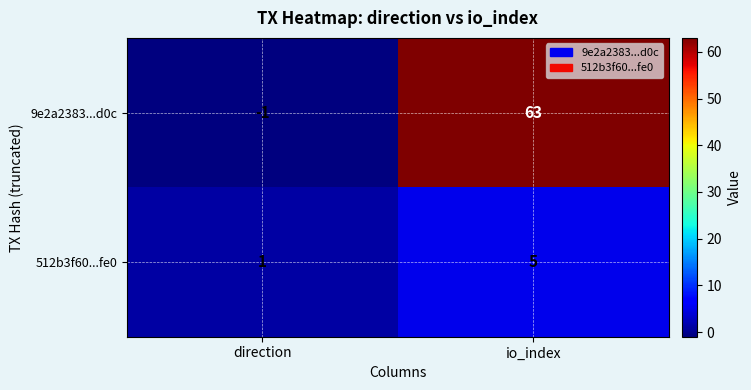

List the series in order of their overall mean, lowest first.

512b3f60...fe0, 9e2a2383...d0c